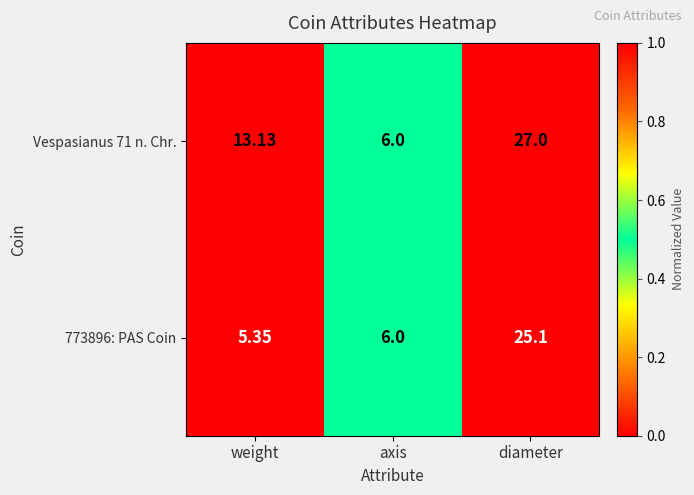

Which series has the largest range (max minus min)?

Vespasianus 71 n. Chr.